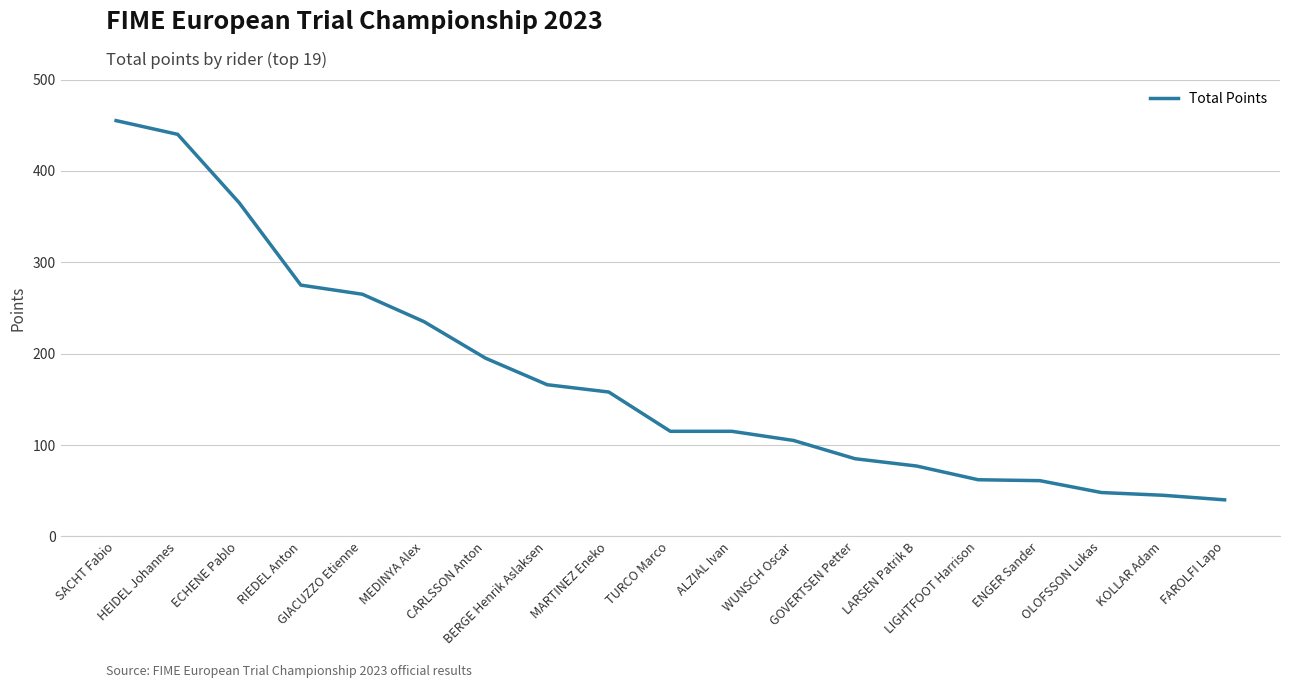

What is the minimum value shown in the chart?

40